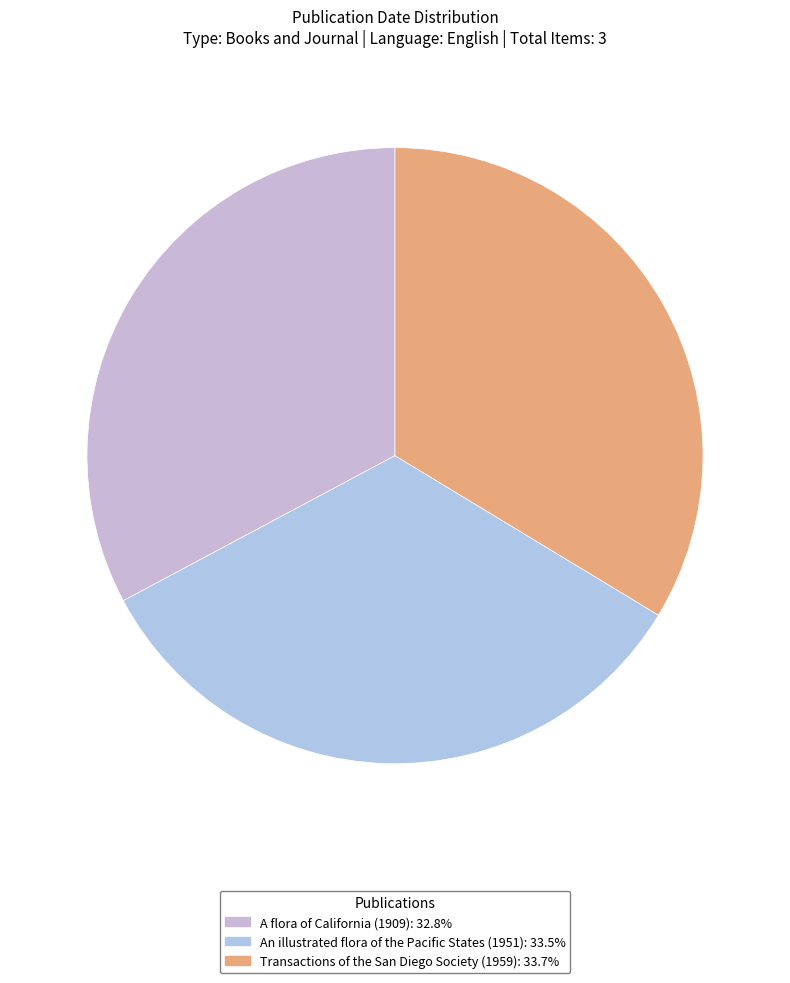

Which slice is the smallest?

A flora of California (1909)